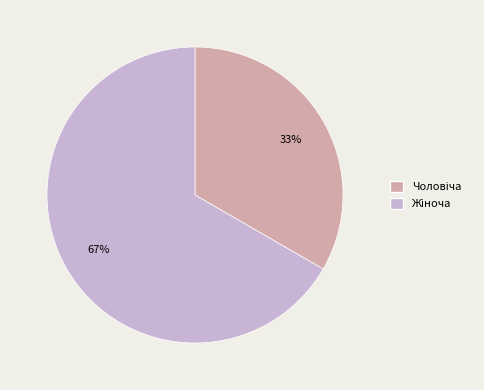

Is there any slice that represents more than half of the pie?

Yes